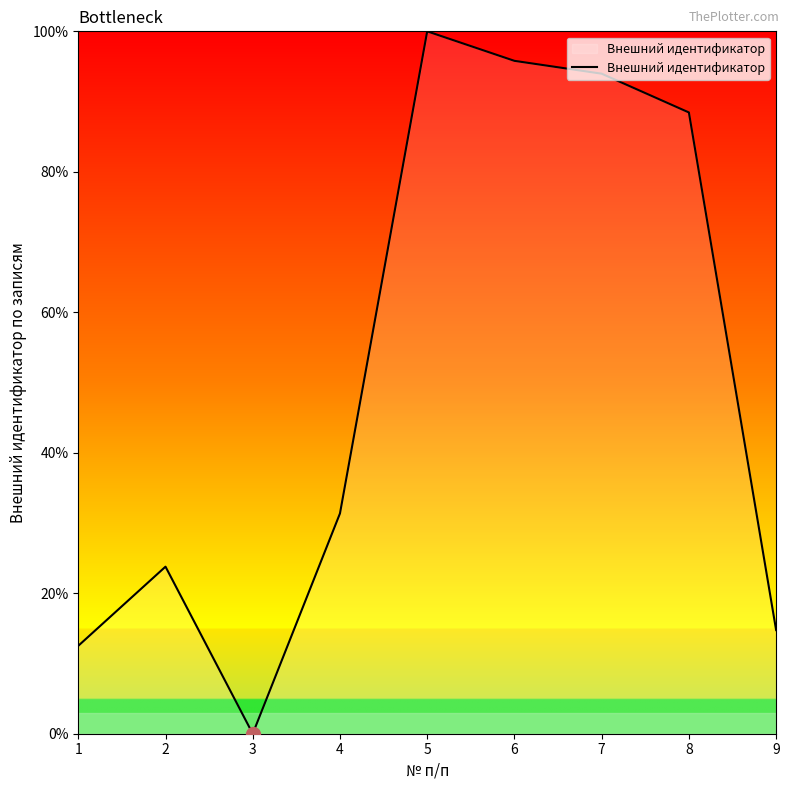

List the labels in order of value, largest first.

5, 6, 7, 8, 4, 2, 9, 1, 3